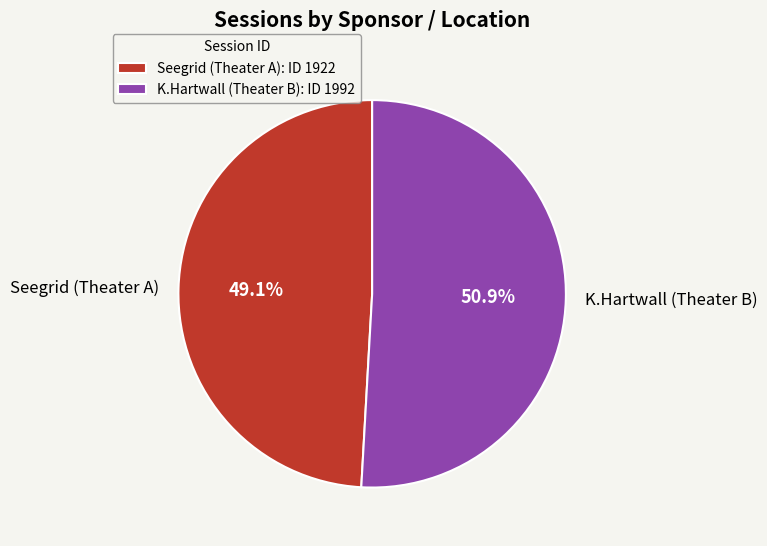

The Seegrid (Theater A) slice represents 59% of the pie. True or false?

False